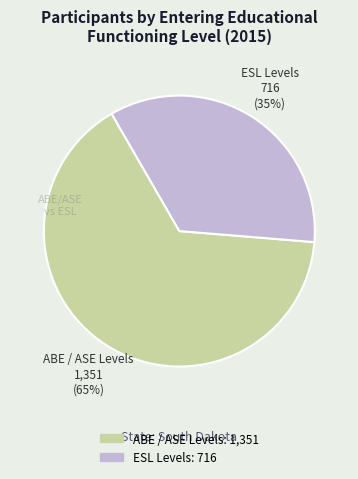

To the nearest percent, what is the average slice percentage?

50%